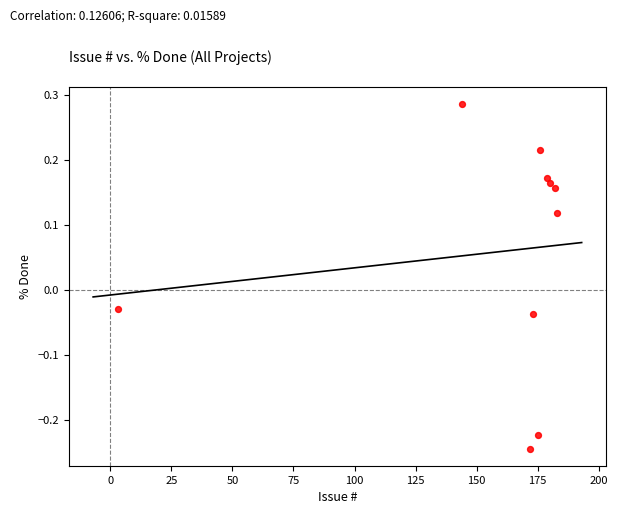

What is the average X value?

156.7